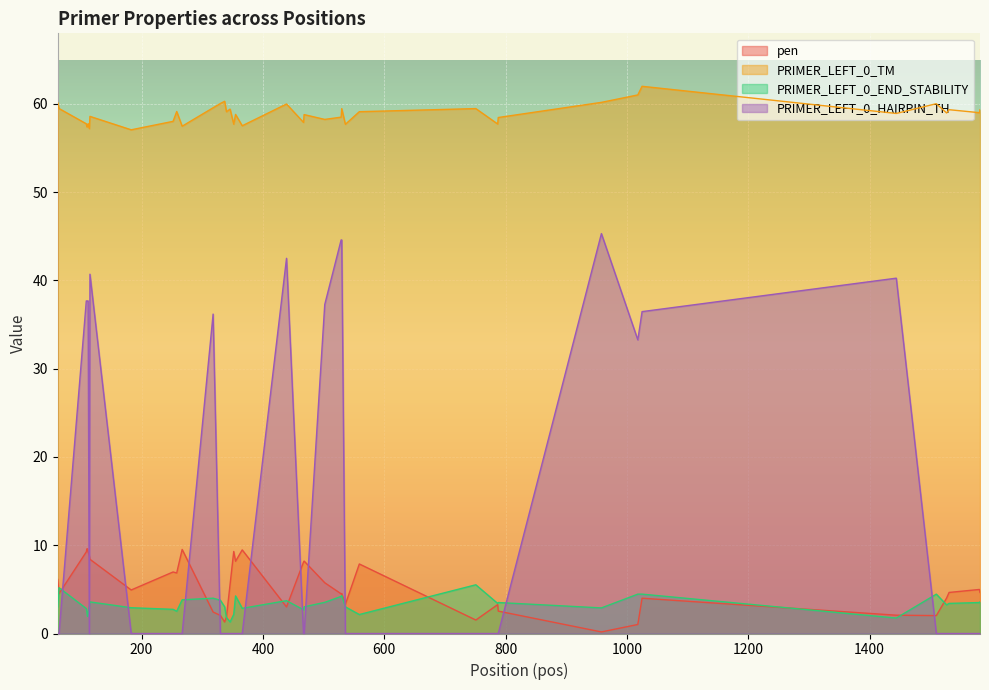

What are all the series names shown in the legend?

pen, PRIMER_LEFT_0_TM, PRIMER_LEFT_0_END_STABILITY, PRIMER_LEFT_0_HAIRPIN_TH